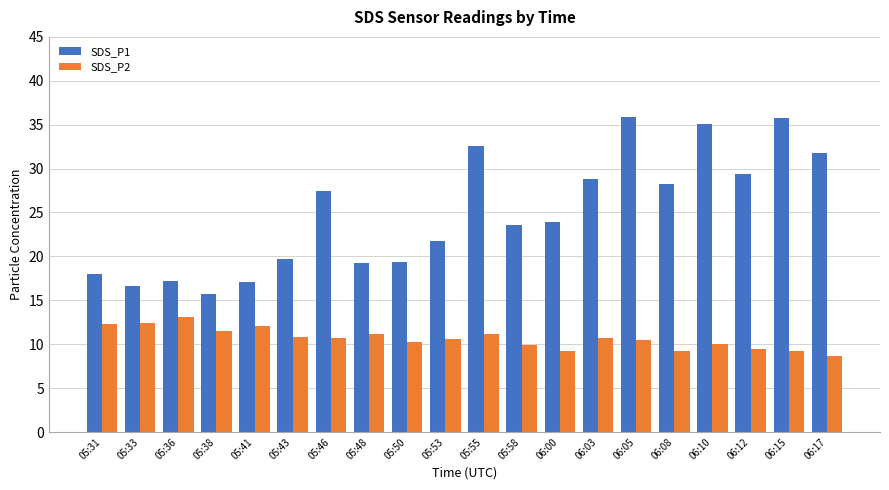

What position from the left is 05:55?

11